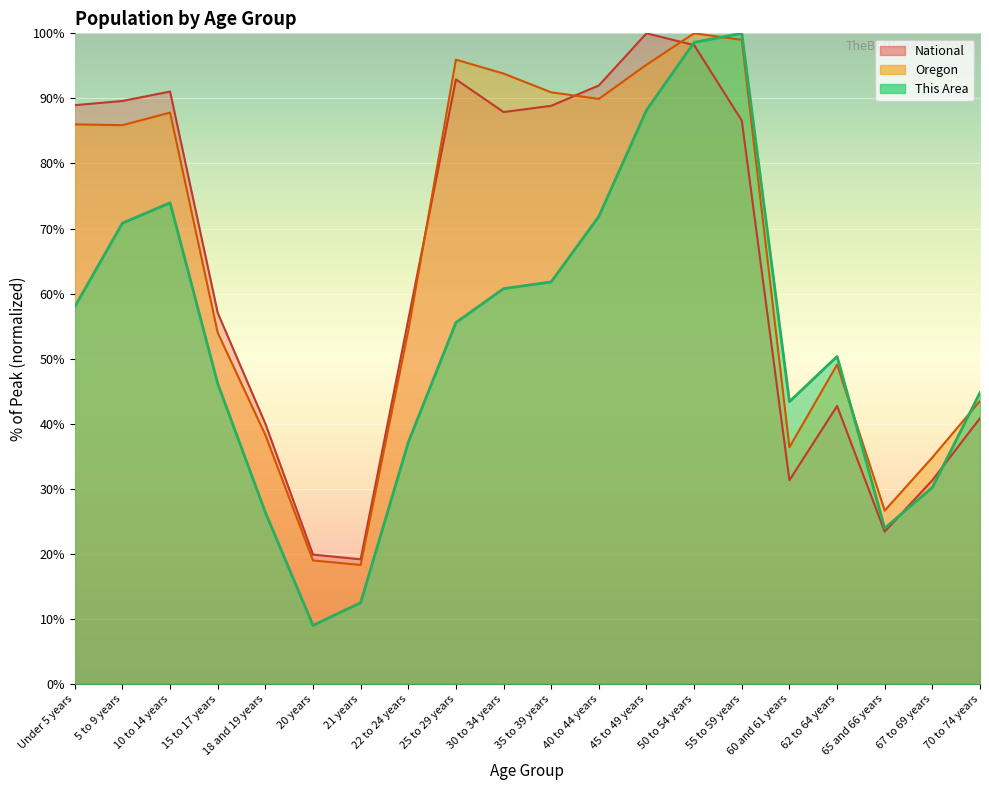

How many lines are shown in the chart?

3